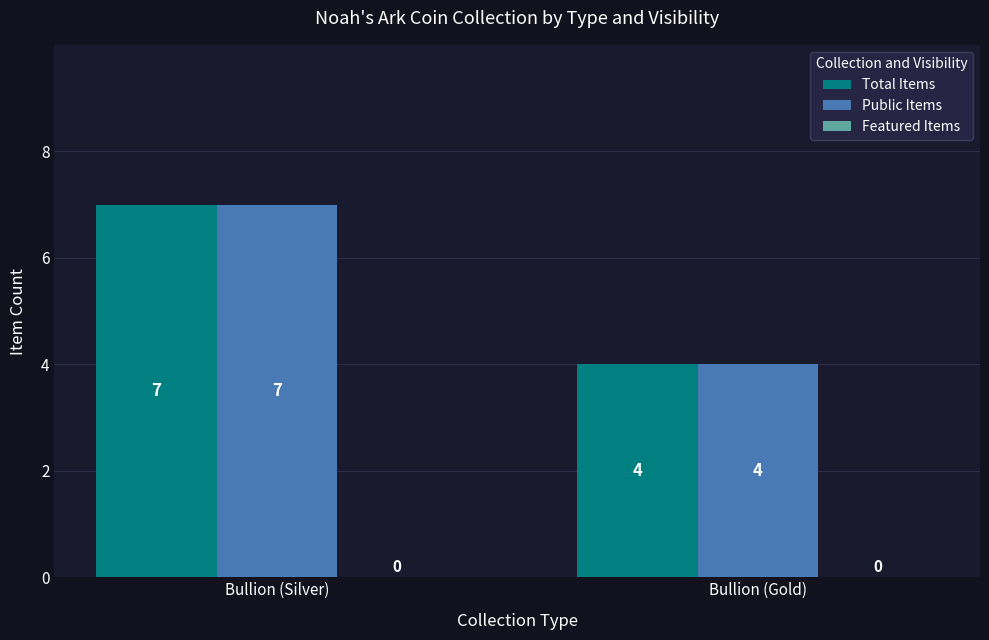

What is the average value of the Public Items series?

6